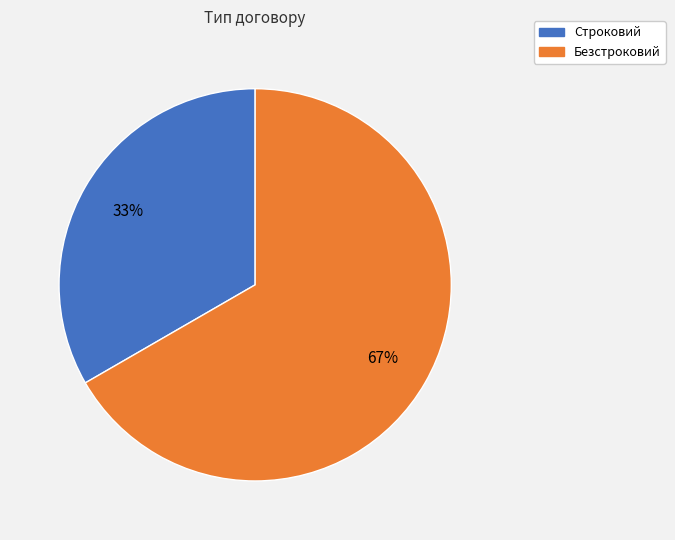

Which has a higher value, Строковий or Безстроковий?

Безстроковий